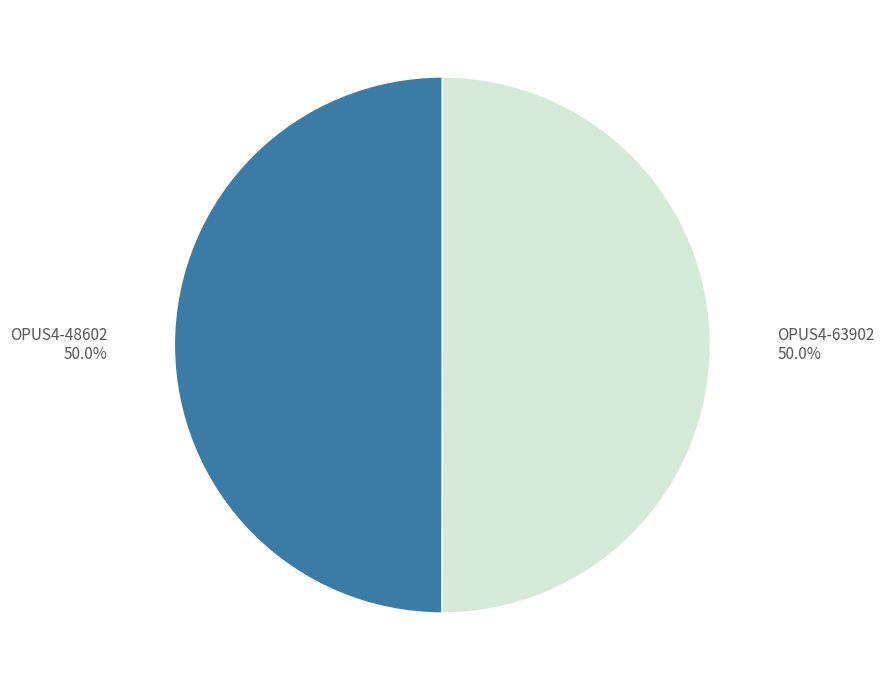

What is the ratio of the value at OPUS4-48602 to the value at OPUS4-63902?

1.0